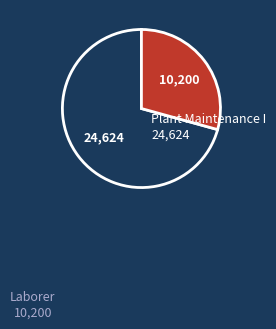

Does any single category account for the majority?

Yes